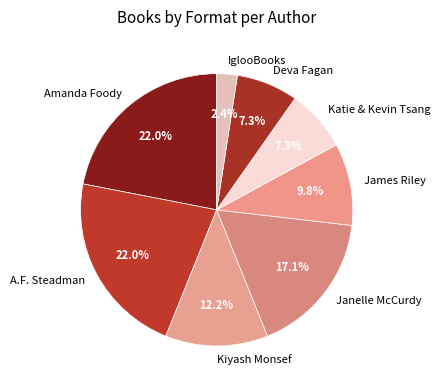

How many segments does this pie chart have?

8